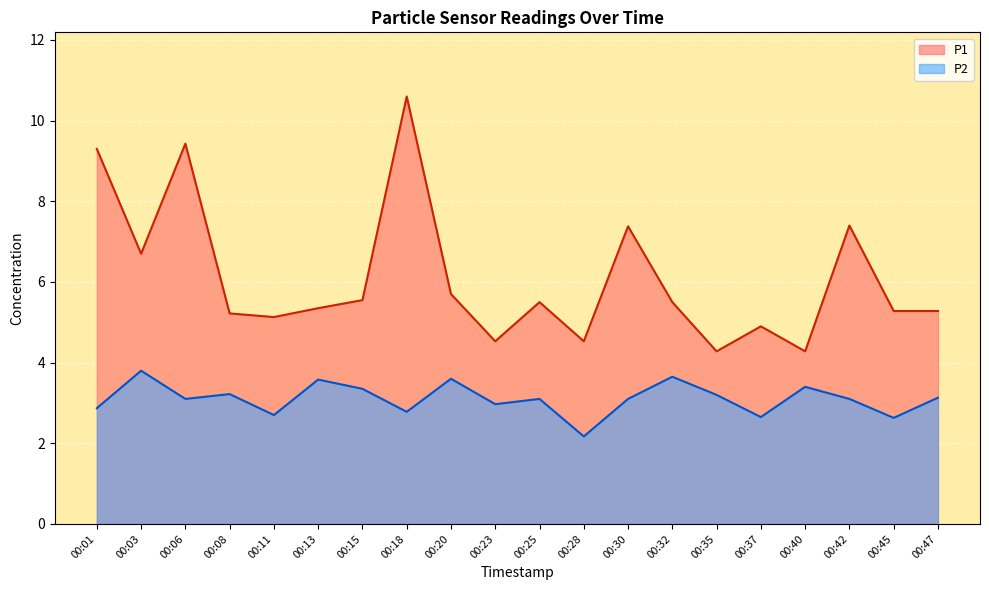

Which label corresponds to the smallest value in the chart?

00:28